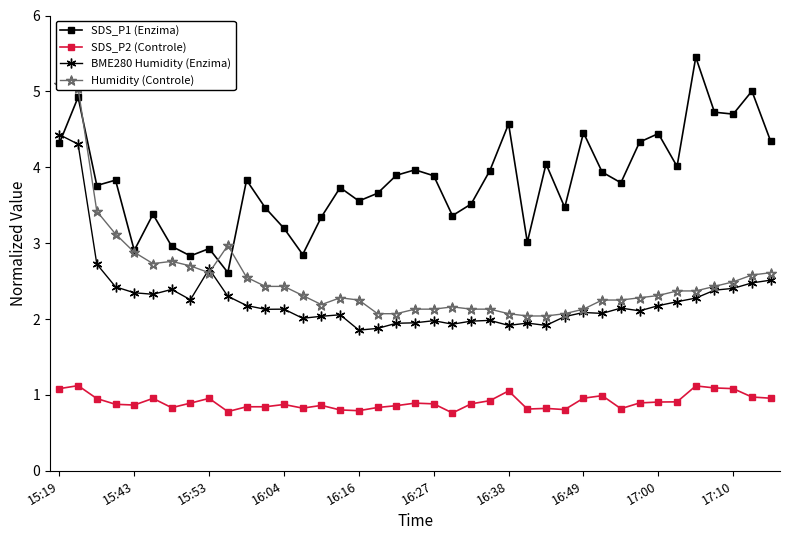

Is this an area chart (filled region under the line)?

No